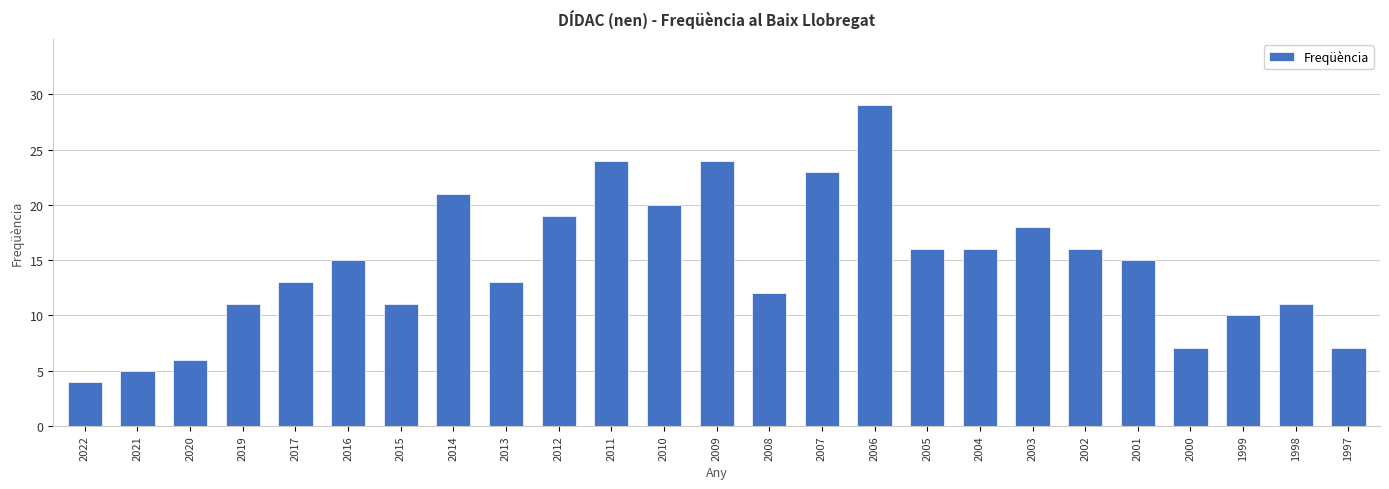

What is the ratio of the value at 2014 to the value at 2000?

3.0